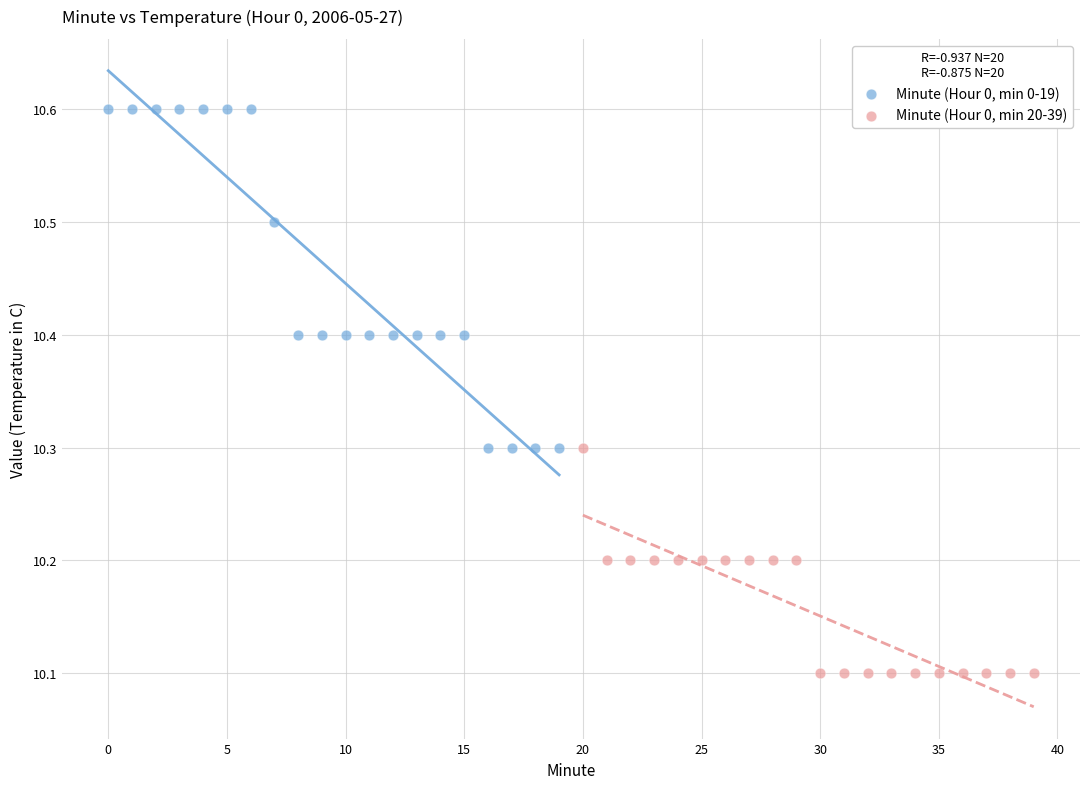

Which series contains the highest Y value?

Minute (Hour 0, min 0-19)